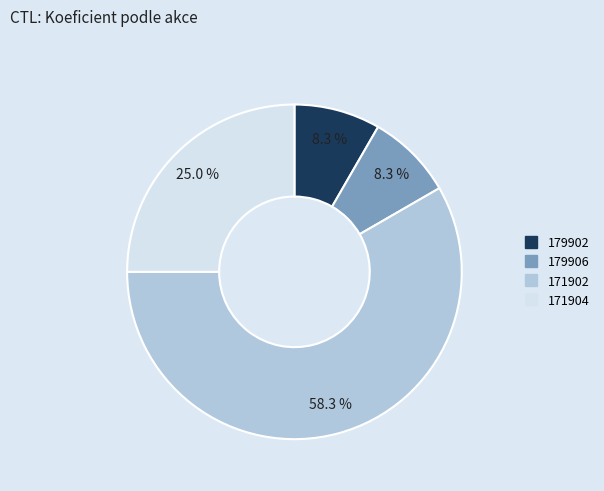

To the nearest percent, what percentage of the pie is 179906?

8%